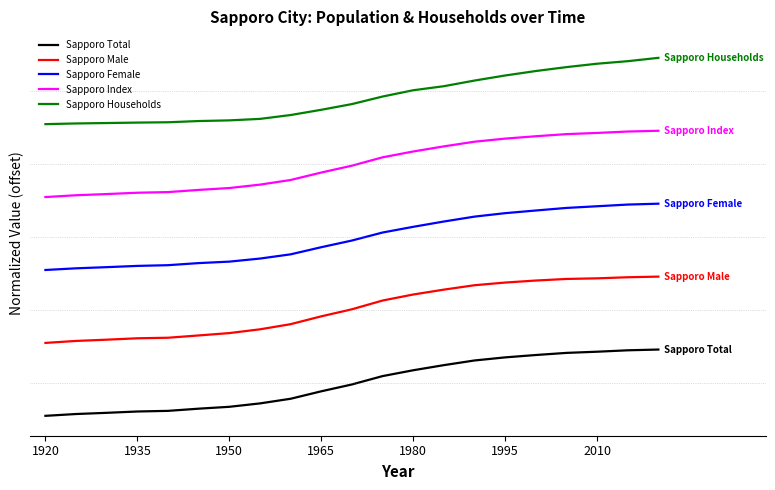

True or false: Sapporo Male and Sapporo Households cross at least once.

False